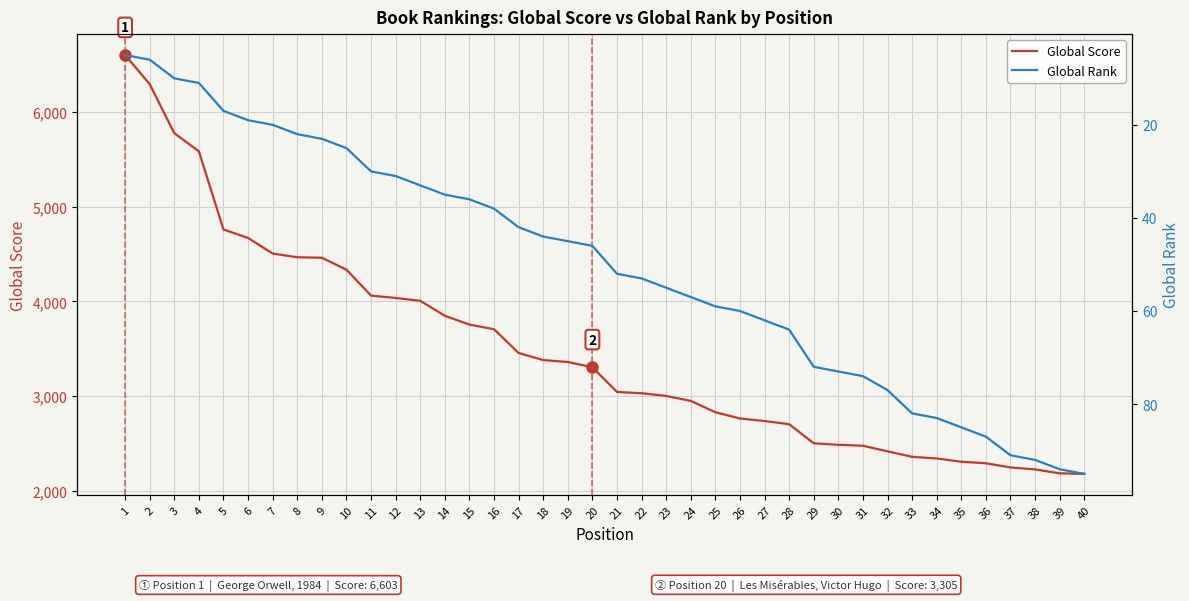

Rank the series by their maximum value, from highest to lowest.

Global Score, Global Rank